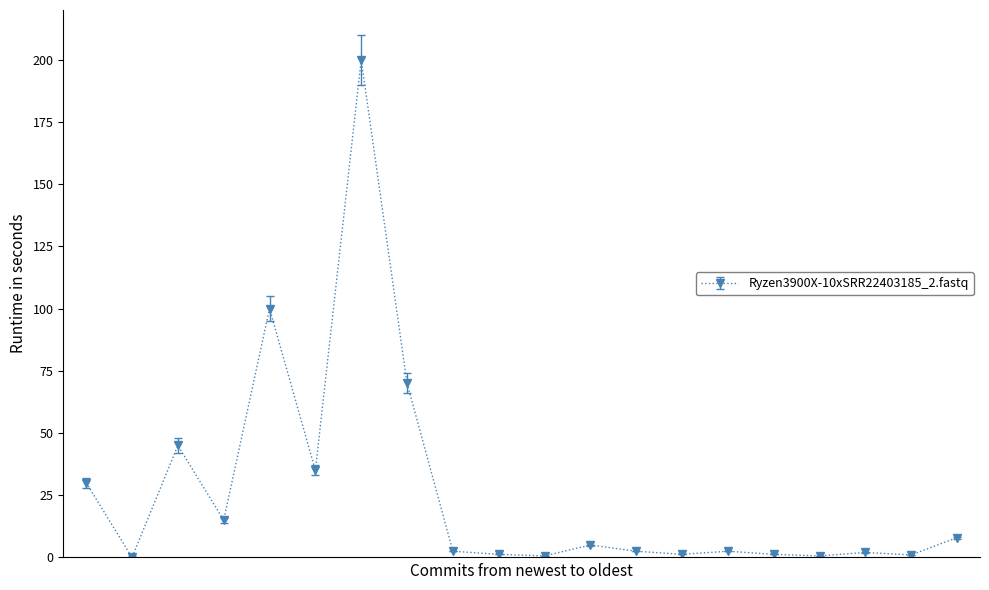

What is the average value?

26.2